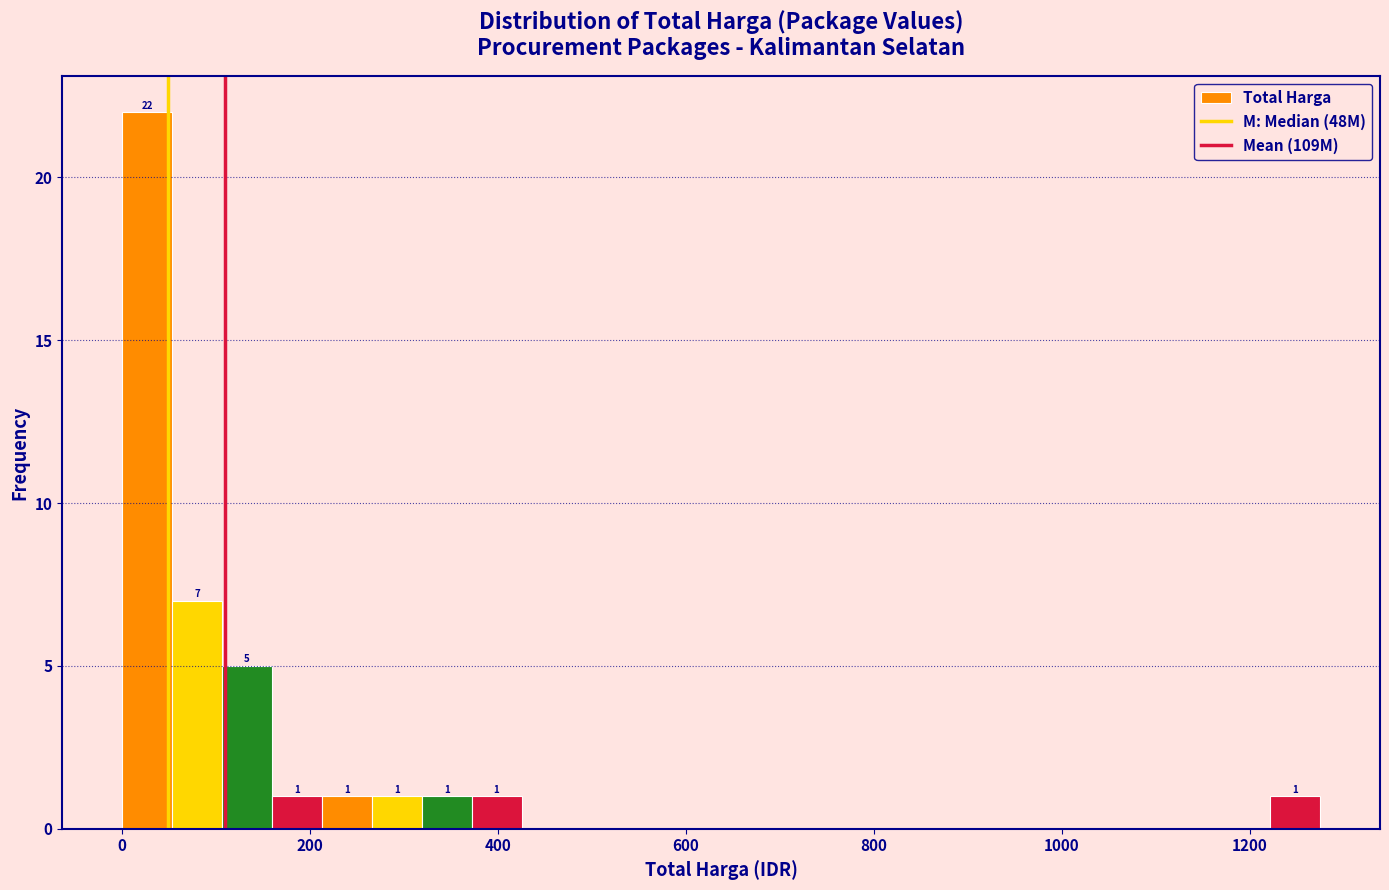

Around what value on the x-axis is the tallest bar? Give the approximate position of its centre, as read against the axis.

20